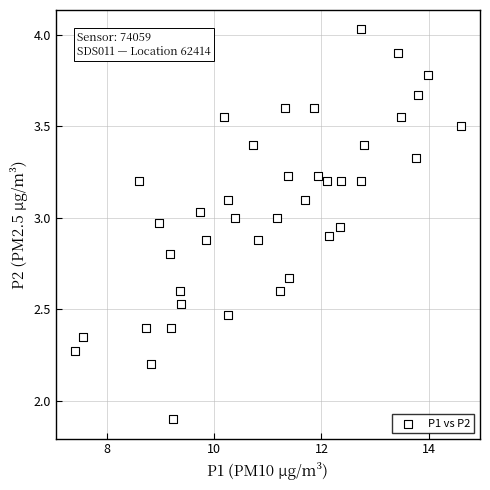

What Y value in the scatter plot is closest to 2?

1.9